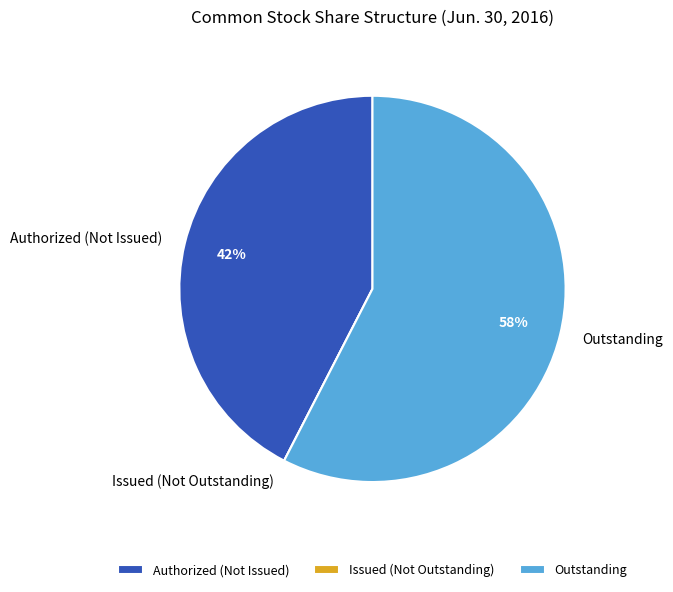

To the nearest percent, what is the difference between the largest and smallest slice percentages?

58%